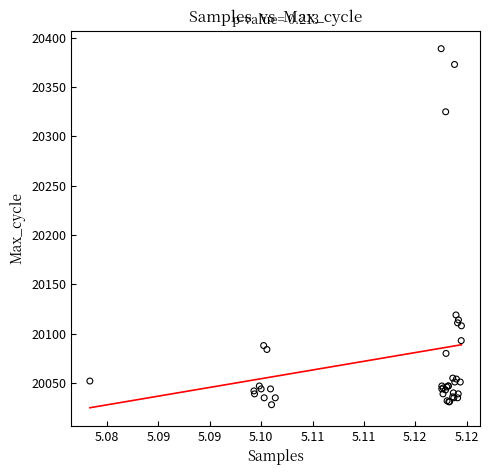

What Y value in the scatter plot is closest to 20208?

20119